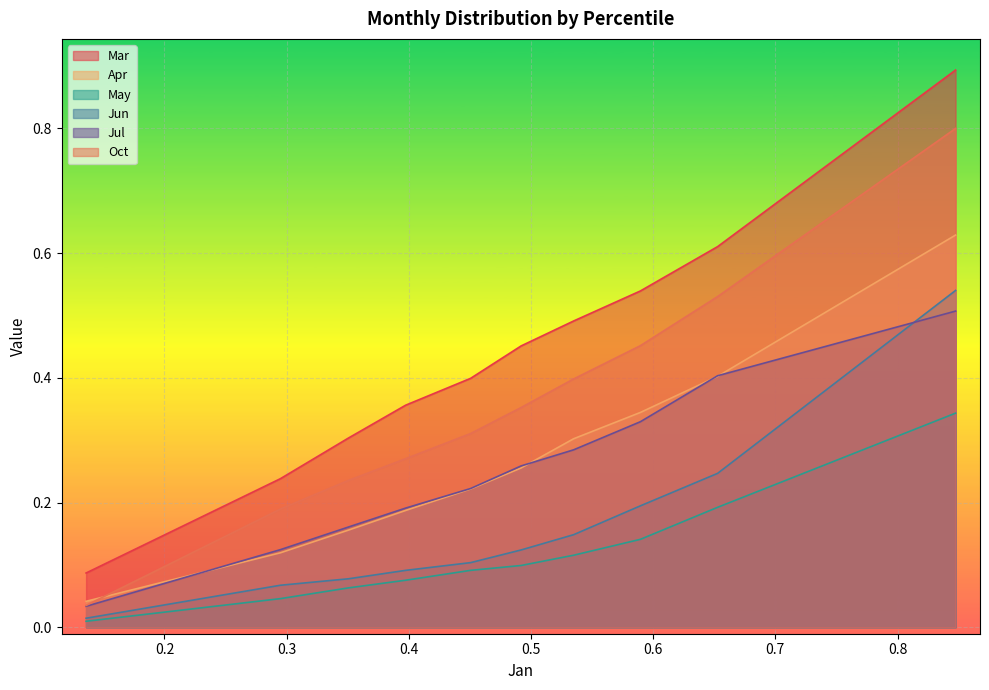

At how many categories does at least one series exceed 0?

10